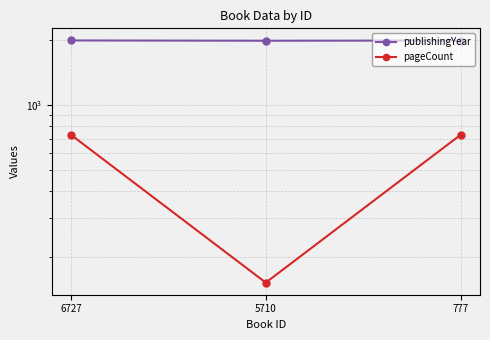

What is the value of the pageCount point at the 3rd from the left?

728